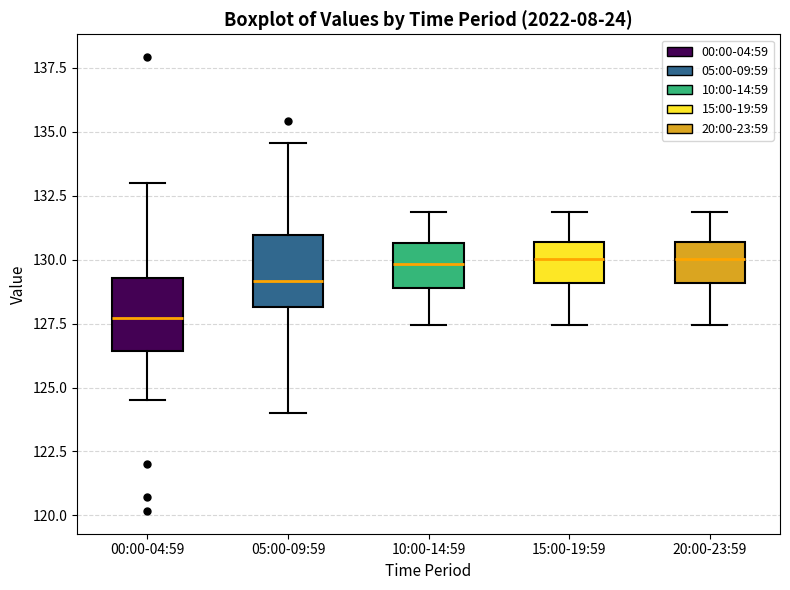

Reading left to right, transcribe this box plot: for each box, give where its median line is, the range the box spans, and where its two whiskers end, as read against the y-axis. The values are not printed on the chart, so give them approximately, as read against the axis.

00:00-04:59: median 127.5, box 126.5 to 129.5, whiskers 124.5 to 133.0
05:00-09:59: median 129.0, box 128.0 to 131.0, whiskers 124.0 to 134.5
10:00-14:59: median 130.0, box 129.0 to 130.5, whiskers 127.5 to 132.0
15:00-19:59: median 130.0, box 129.0 to 130.5, whiskers 127.5 to 132.0
20:00-23:59: median 130.0, box 129.0 to 130.5, whiskers 127.5 to 132.0